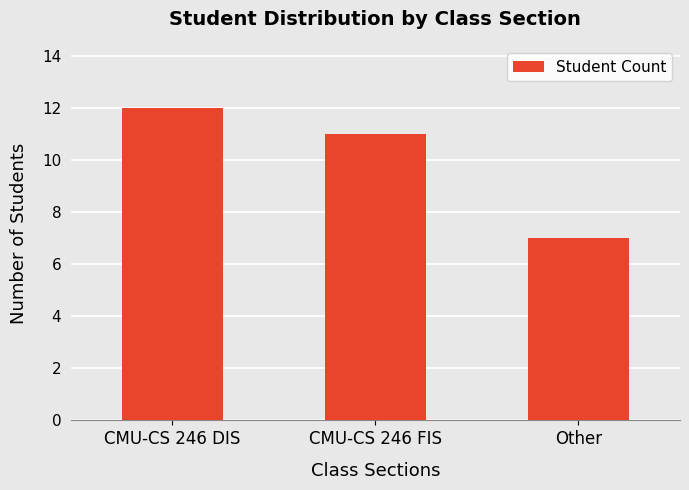

What is the difference between the values at CMU-CS 246 FIS and CMU-CS 246 DIS?

1